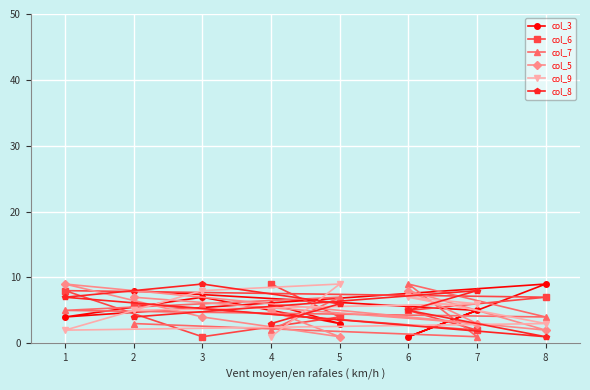

What is the total value across all series at 4?

26